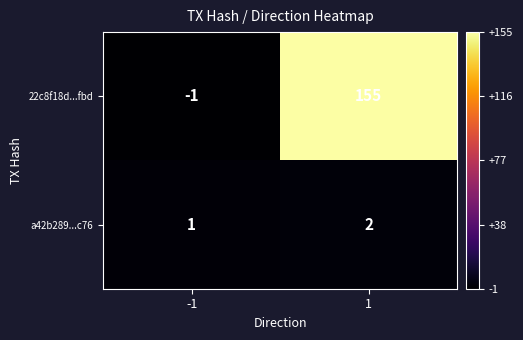

Between -1 and 1, which series saw the biggest shift?

22c8f18d...fbd